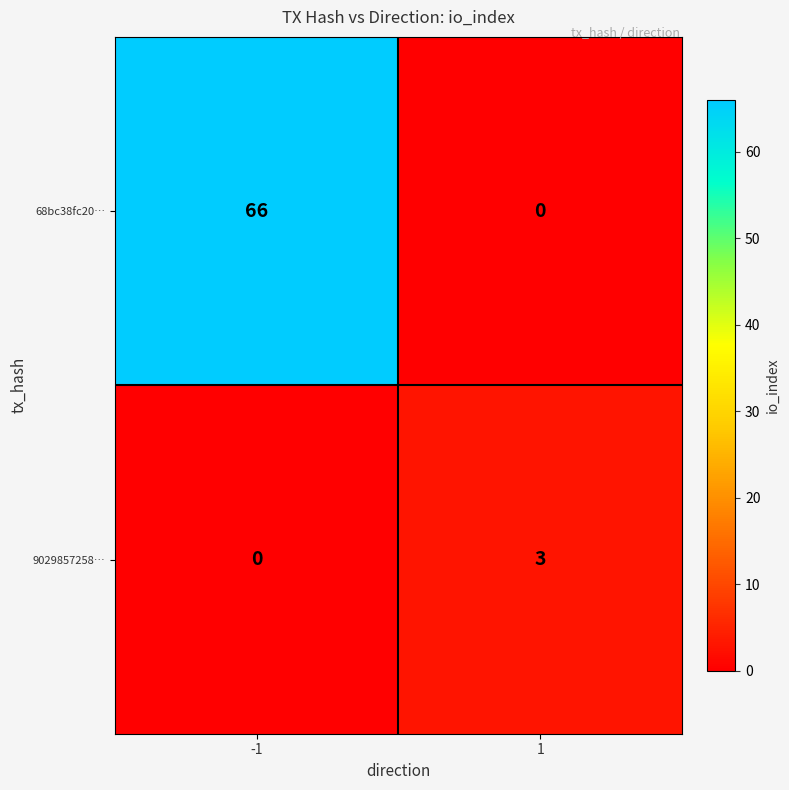

The value of 68bc38fc20… at 1 is -32. True or false?

False